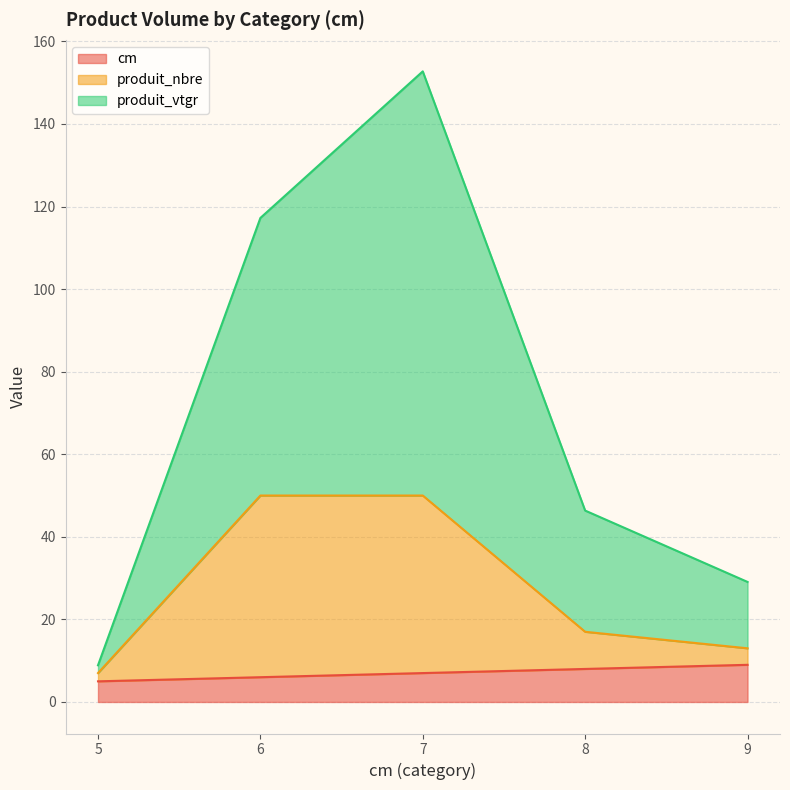

At which label is produit_nbre closest to 28?

8